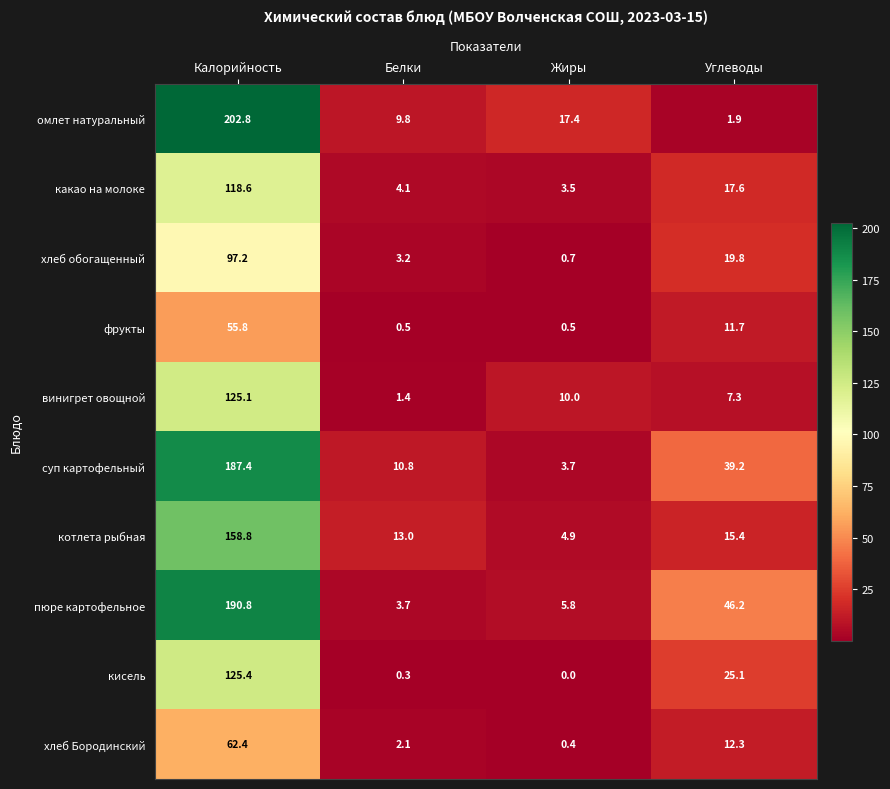

What is the sum of all омлет натуральный values?

231.9